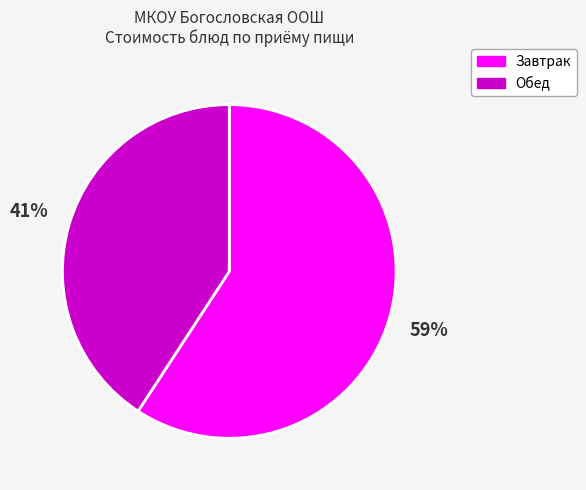

To the nearest percent, what is the average slice percentage?

50%